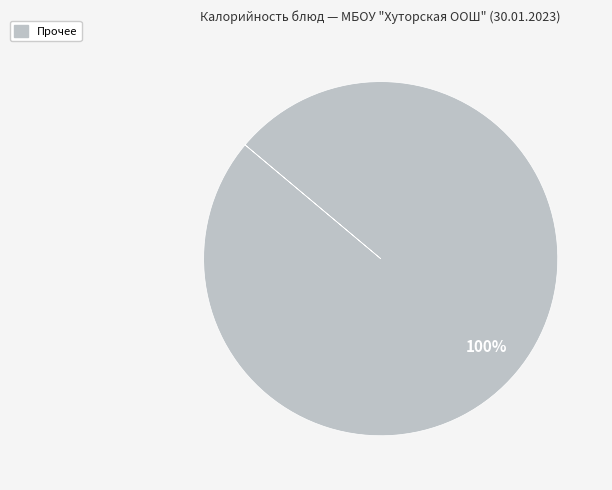

Is there any slice that represents more than half of the pie?

Yes